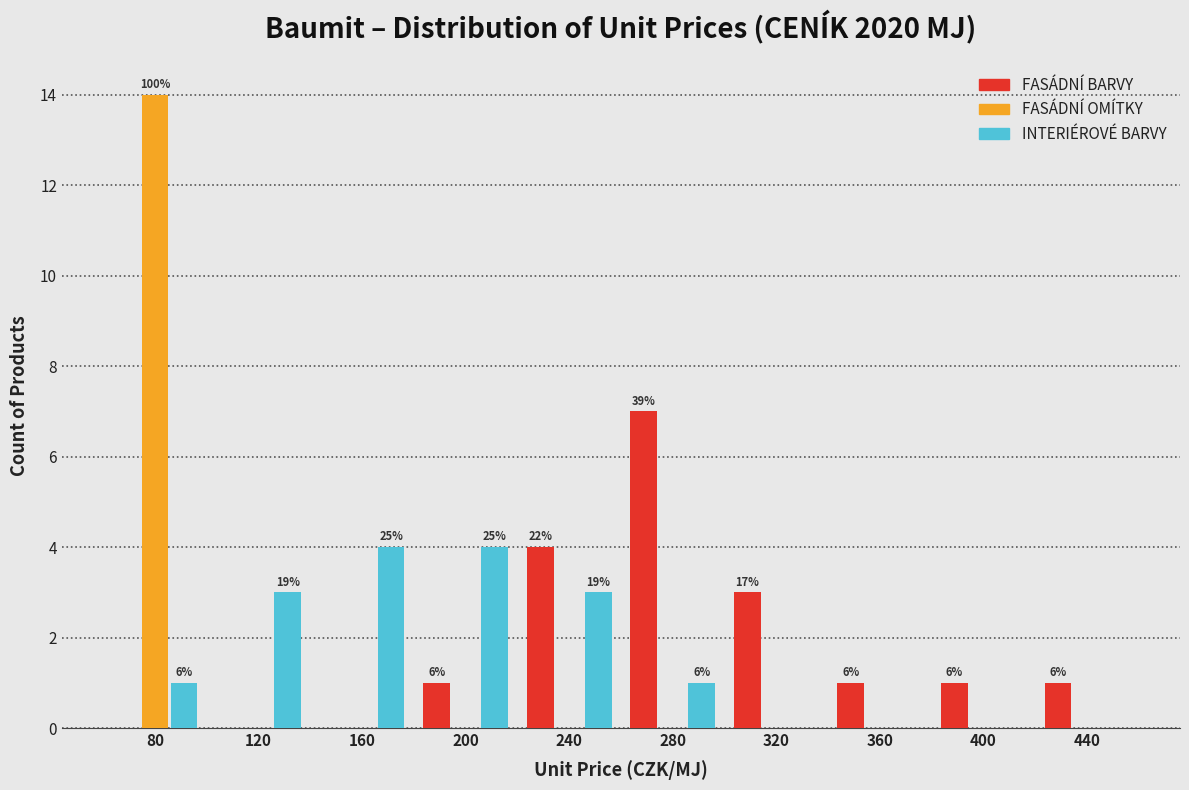

In the FASÁDNÍ BARVY series, which range on the x-axis has the tallest bar?

260 to 300